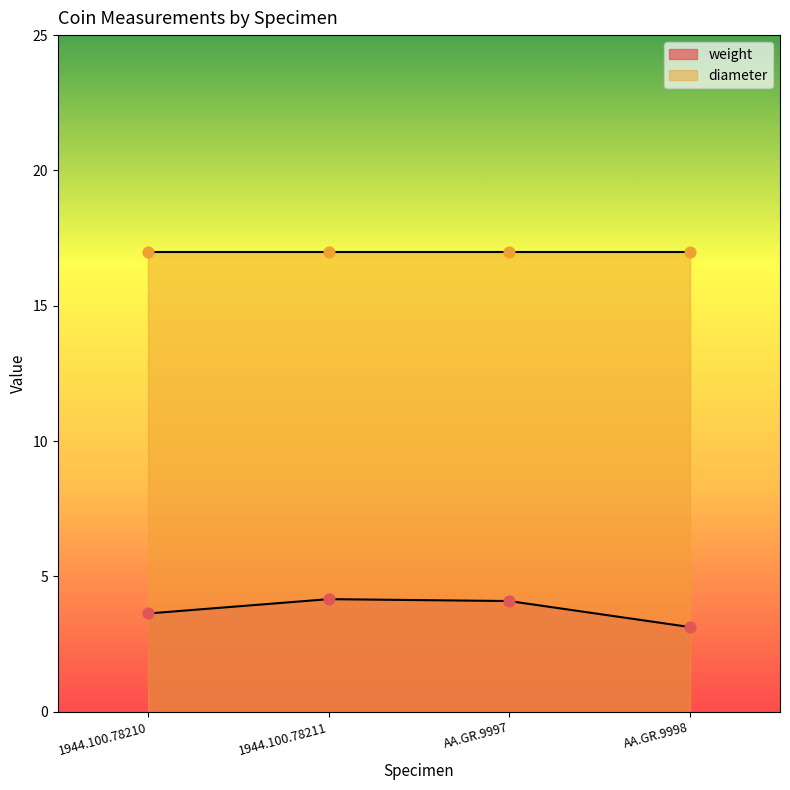

What is the ratio of the value at 1944.100.78210 to the value at AA.GR.9998?

1.2